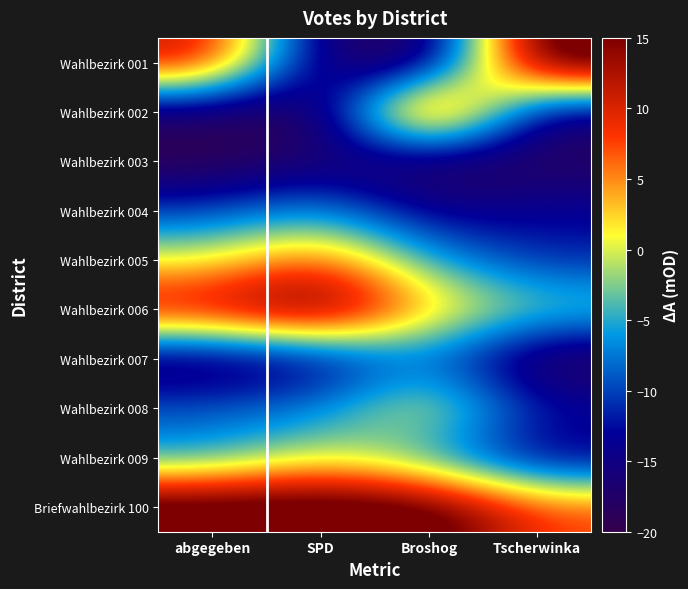

How many distinct data groups are displayed?

10